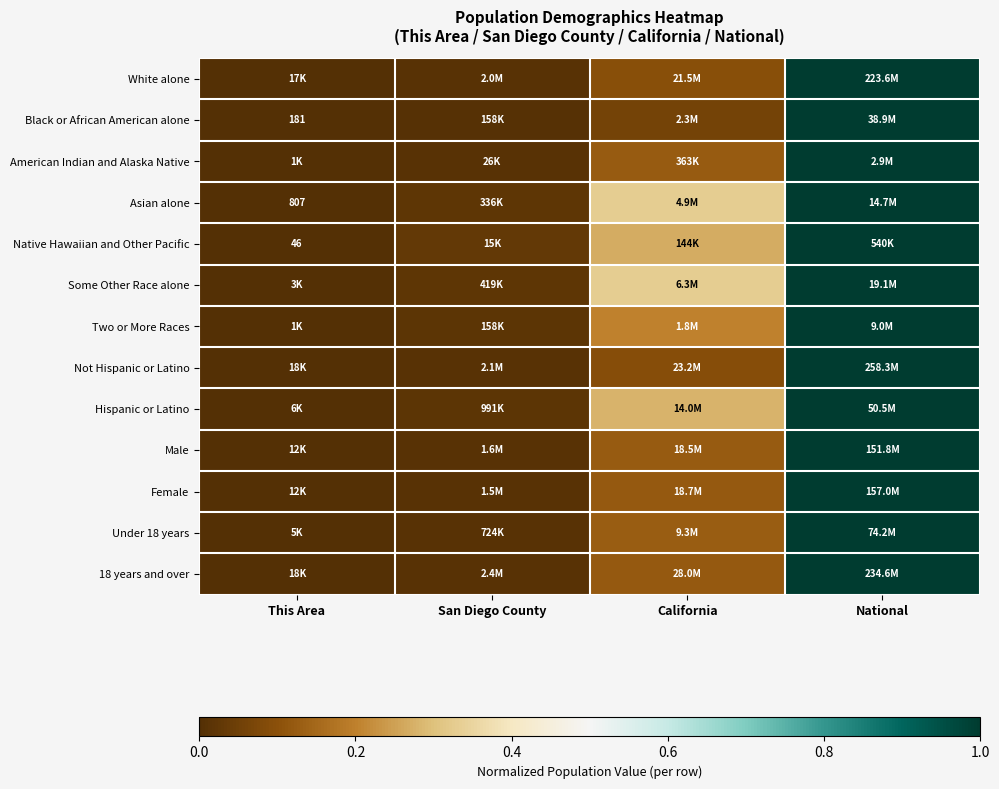

Is the value of Male at San Diego County greater than the value of 18 years and over at San Diego County?

Yes